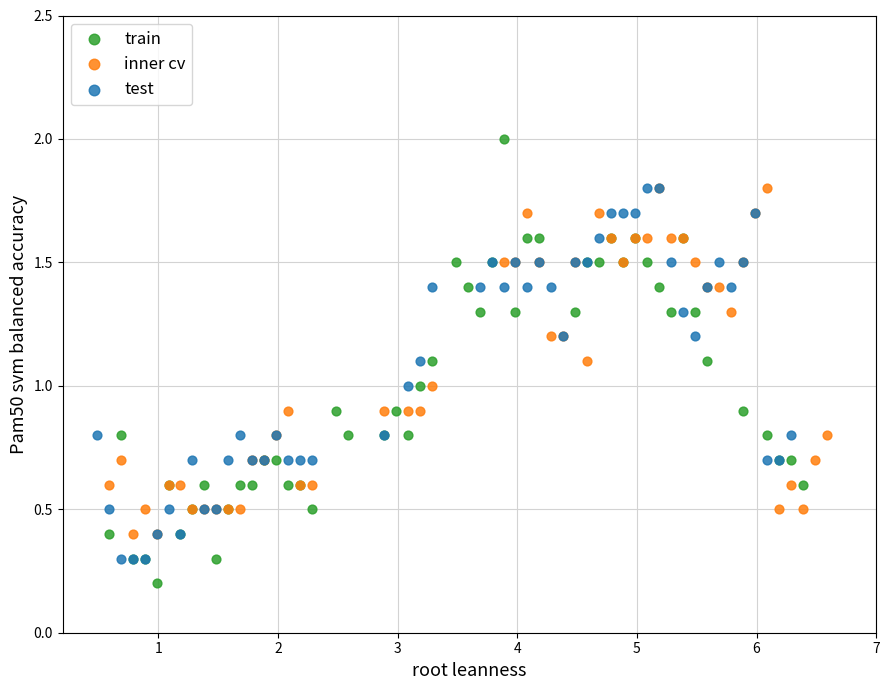

Which series contains the lowest Y value?

train